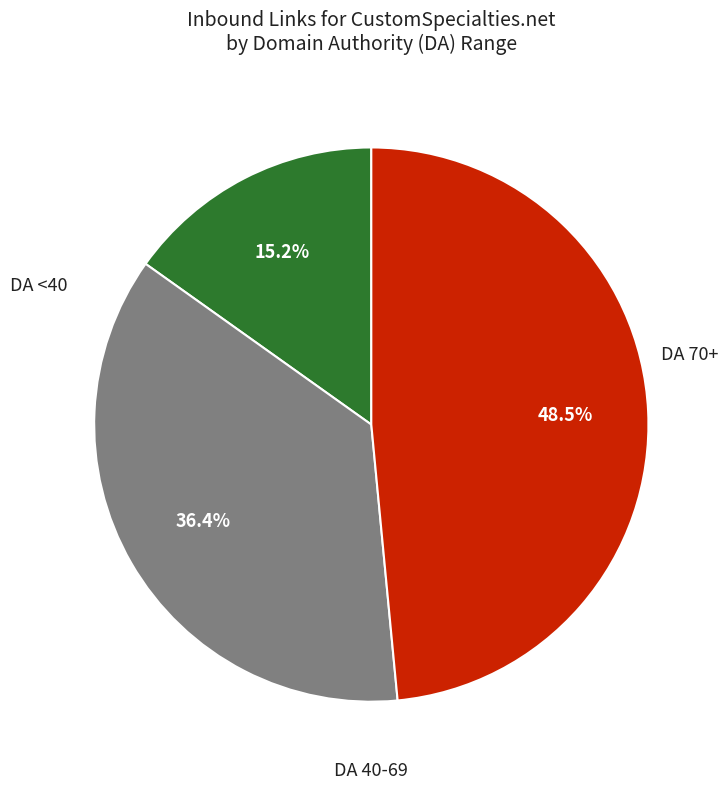

Is there any slice that represents more than half of the pie?

No